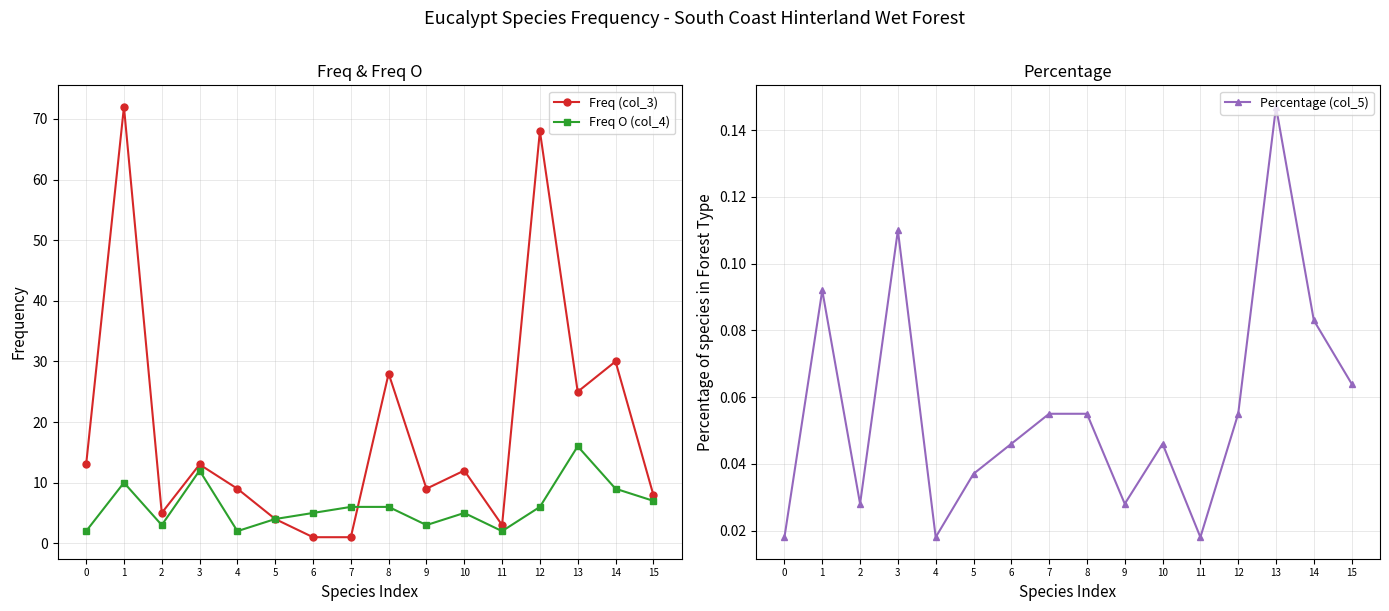

True or false: Freq O (col_4) has a value of 4.4 at 9.

False